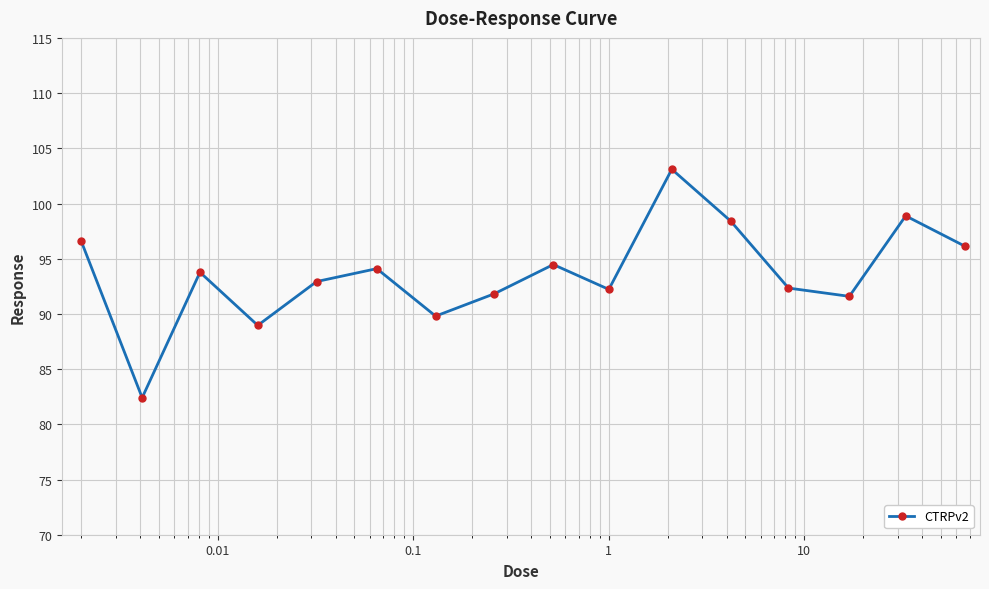

What is the greatest value displayed?

103.1